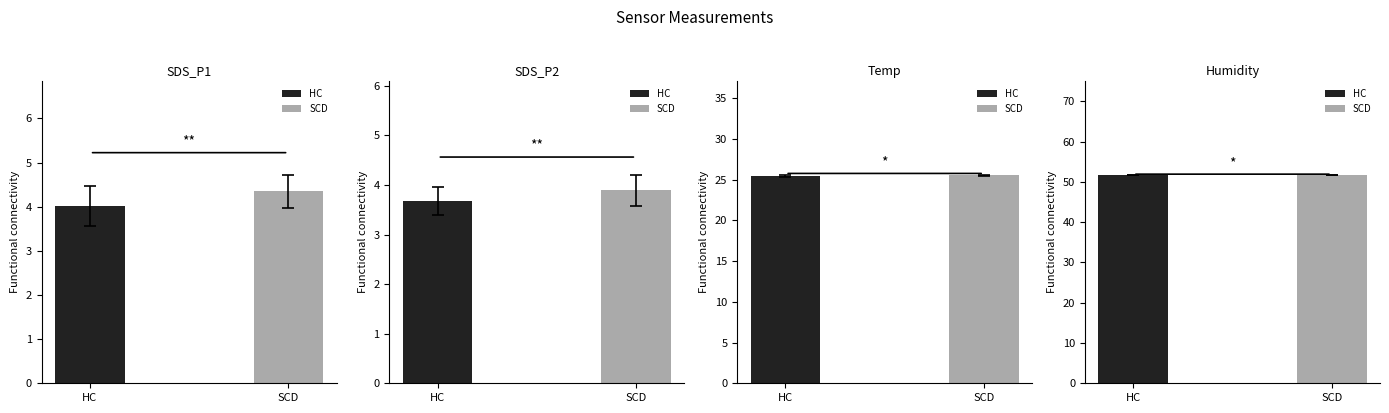

How many bars are there in each group?

2